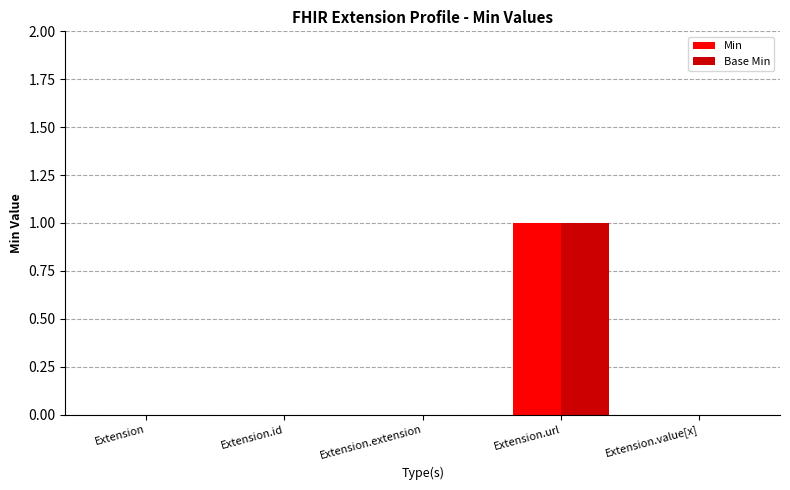

At which category is the sum across all series the highest?

Extension.url